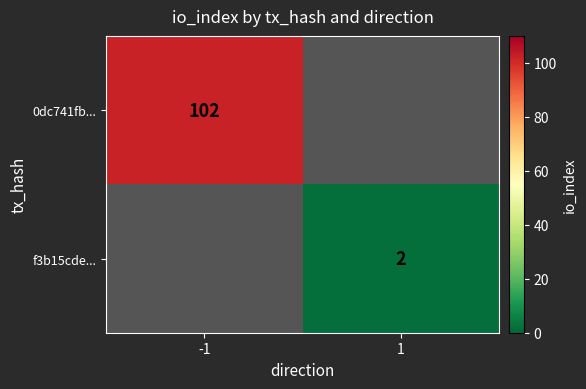

Is it true that f3b15cde... equals 2 at 1?

True